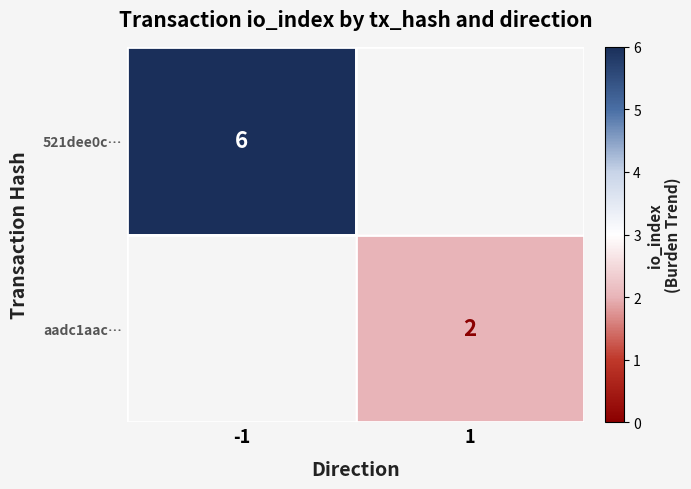

True or false: aadc1aac… has a value of 1 at 1.

False